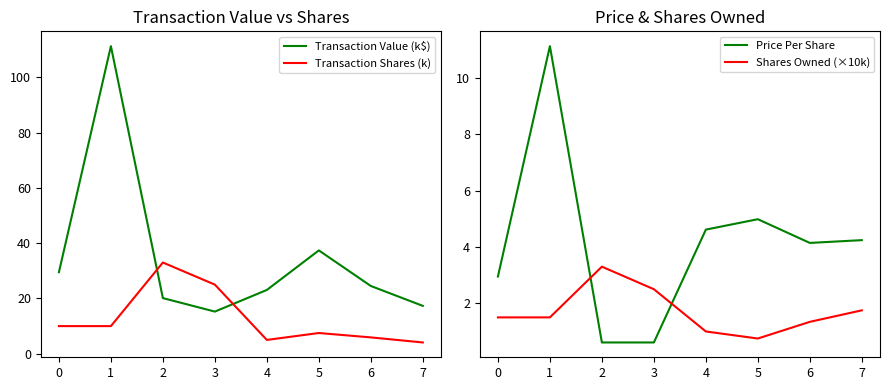

Between 0 and 5, which series saw the biggest shift?

Transaction Value (k$)